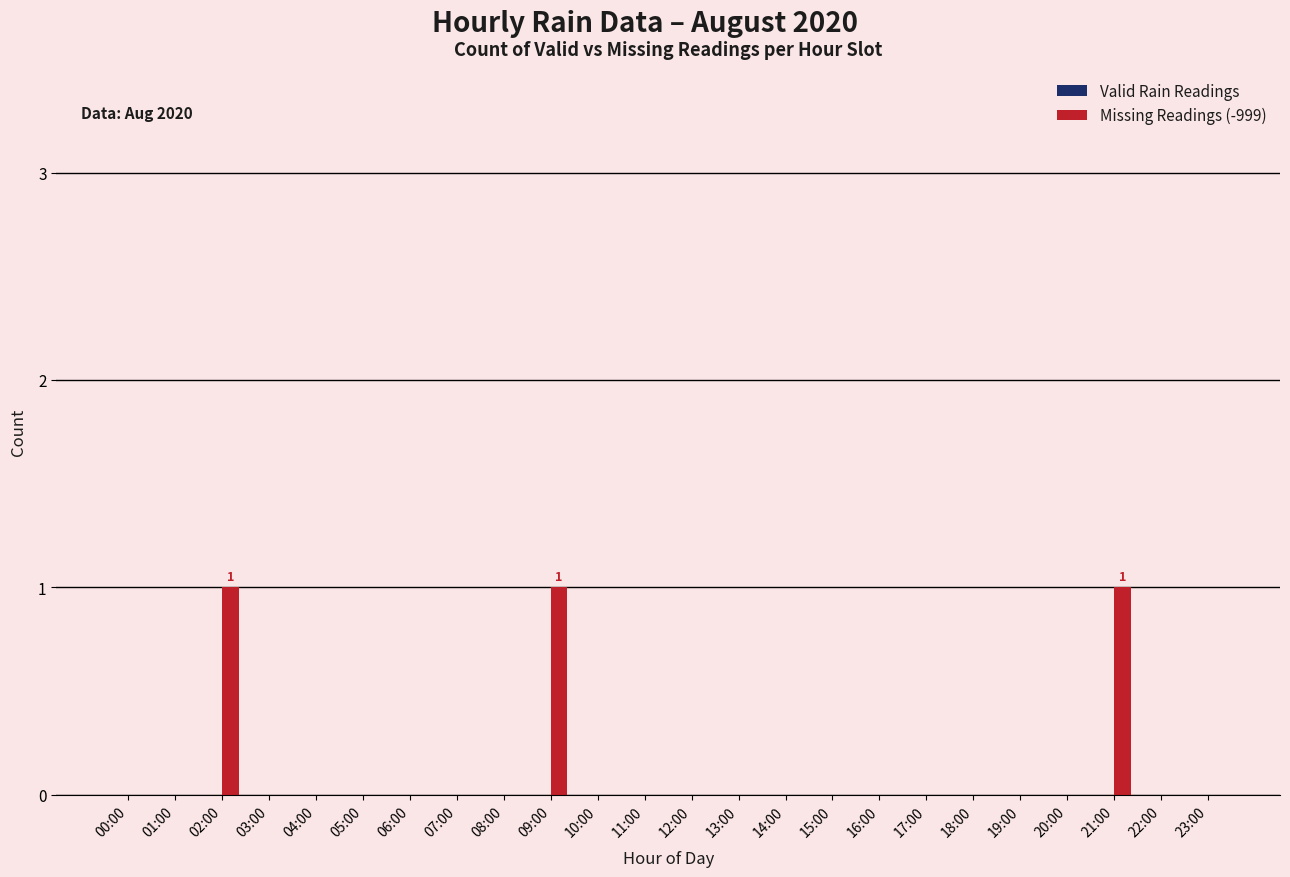

The value at 07:00 is 0. True or false?

True